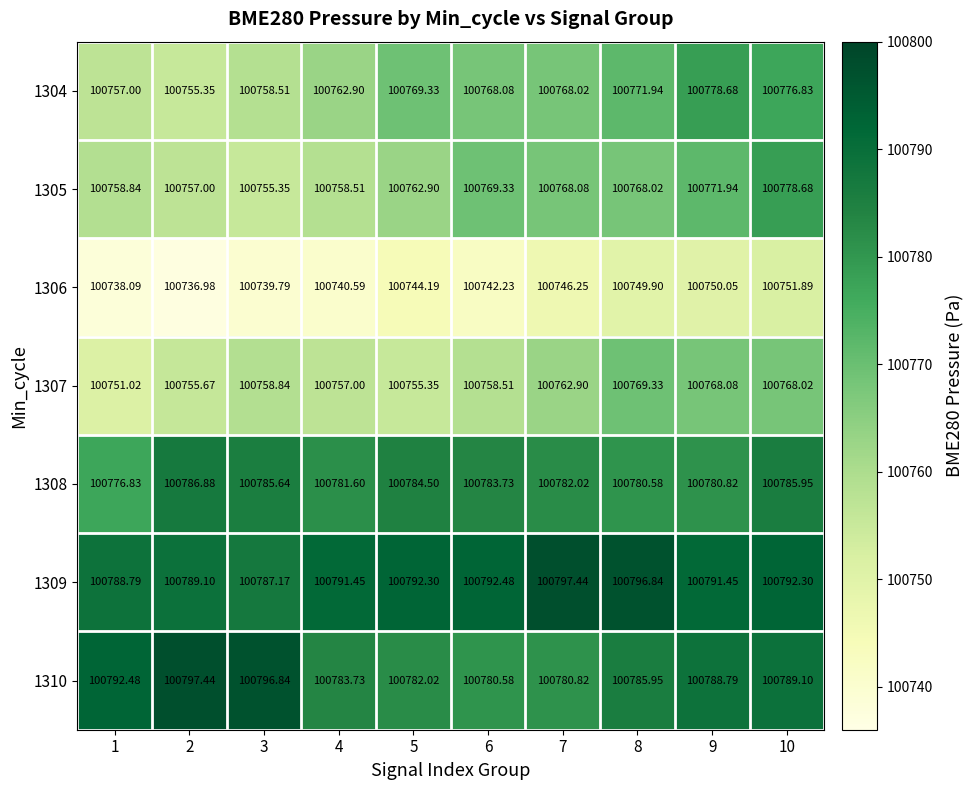

What is the spread (max minus min) of values at 1?

54.4